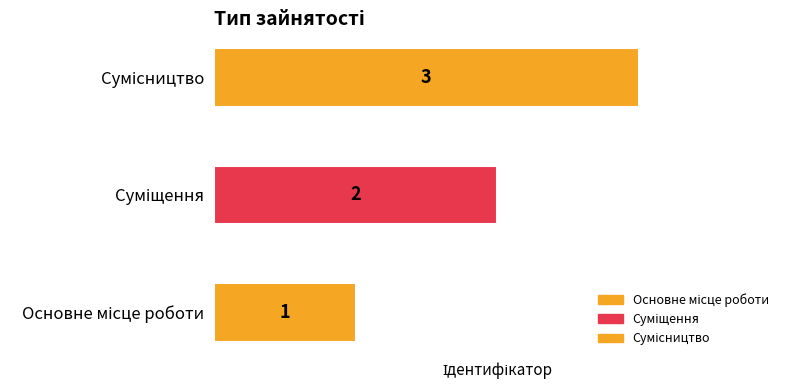

Approximately how many times larger is the value at Суміщення compared to Сумісництво?

0.7